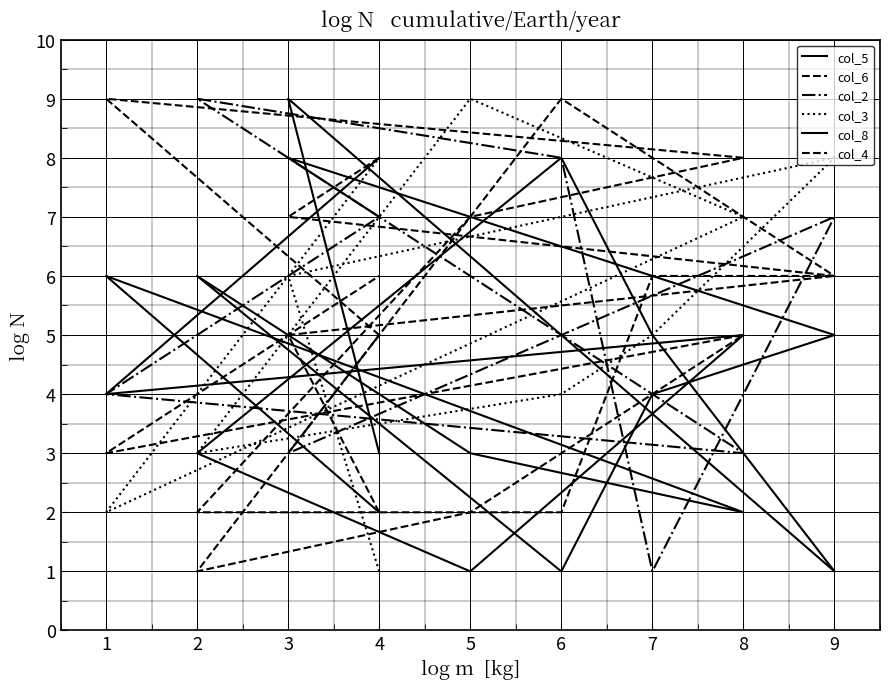

What is the approximate value of col_8 at 7?

4